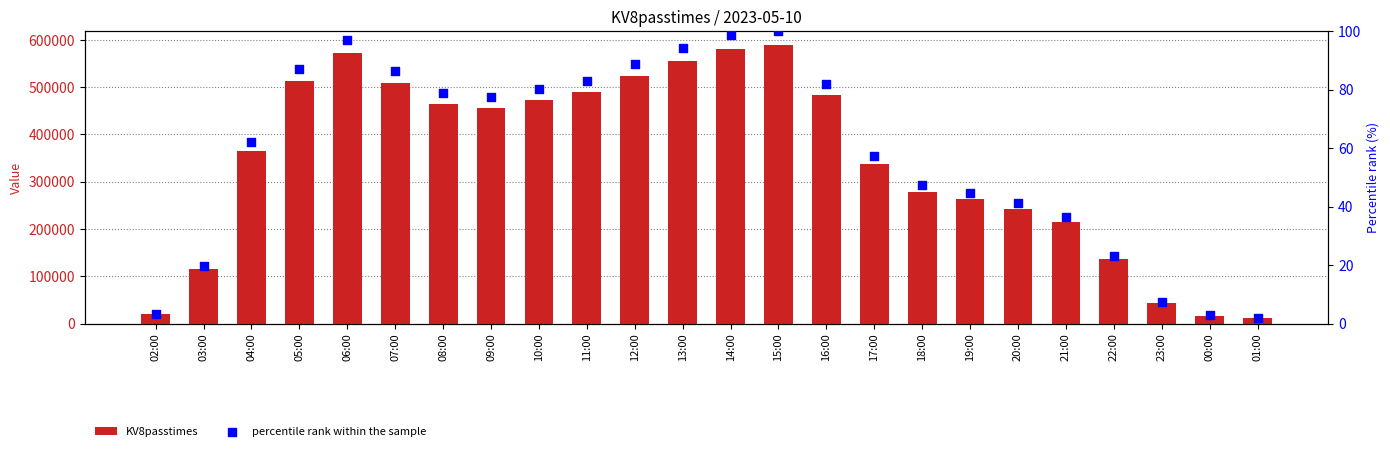

Is the value of KV8passtimes at 20:00 greater than the value of percentile rank within the sample at 10:00?

Yes